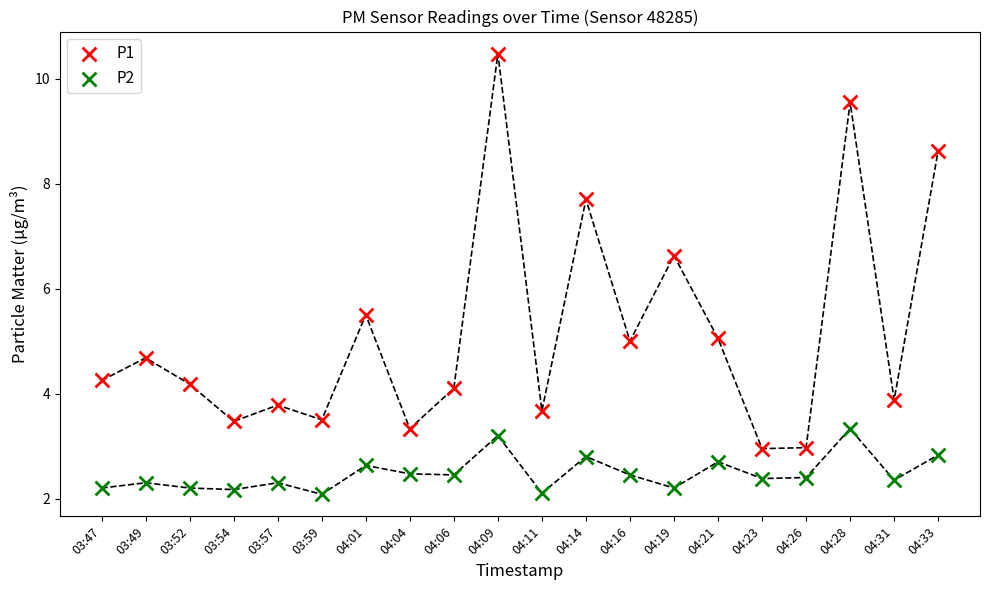

What are all the series names shown in the legend?

P1, P2